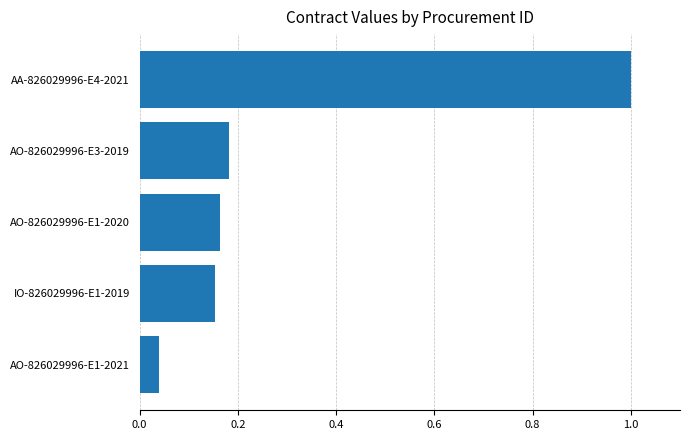

Which has a higher value, IO-826029996-E1-2019 or AO-826029996-E3-2019?

AO-826029996-E3-2019